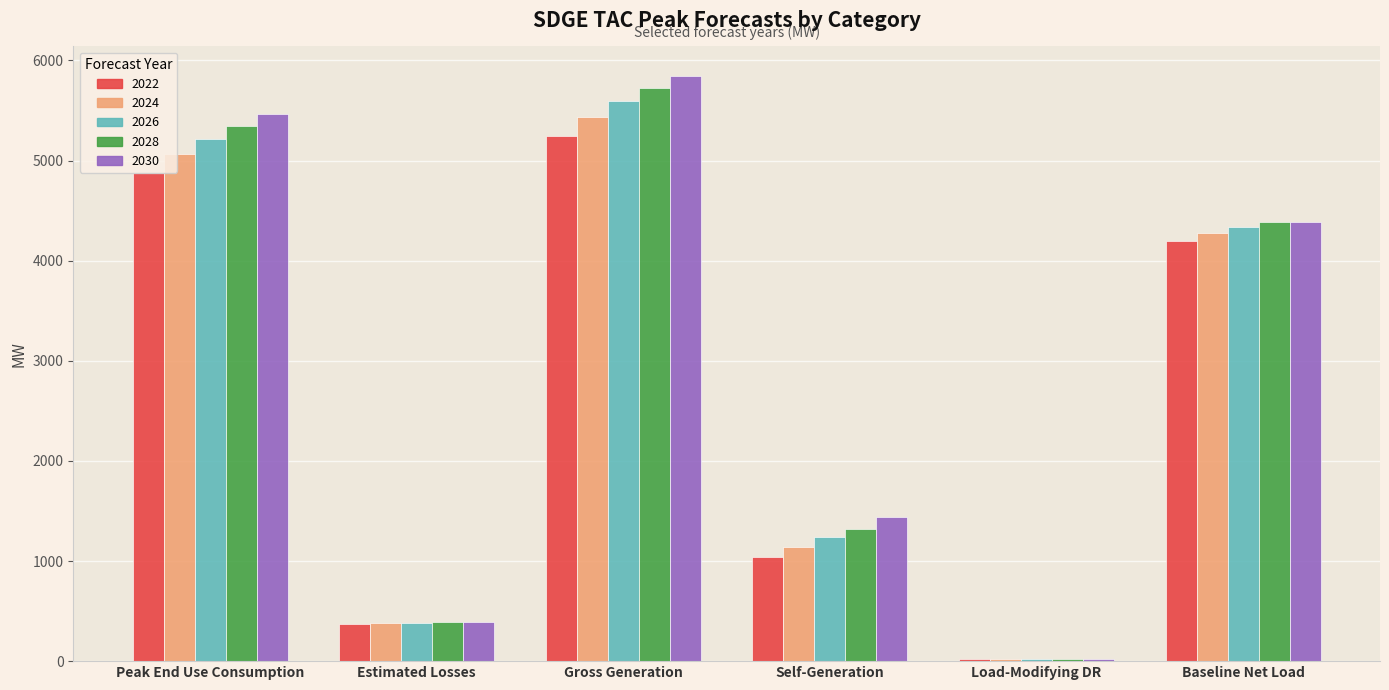

How many series are shown in this chart?

5